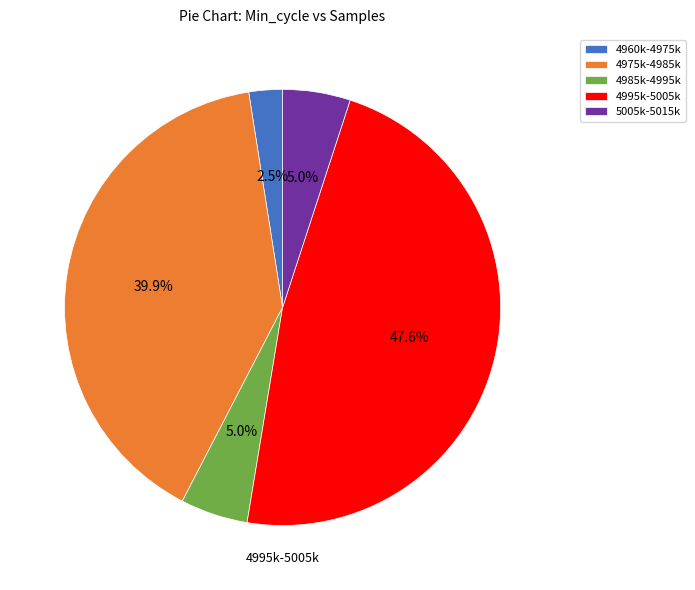

Does any single category account for the majority?

No